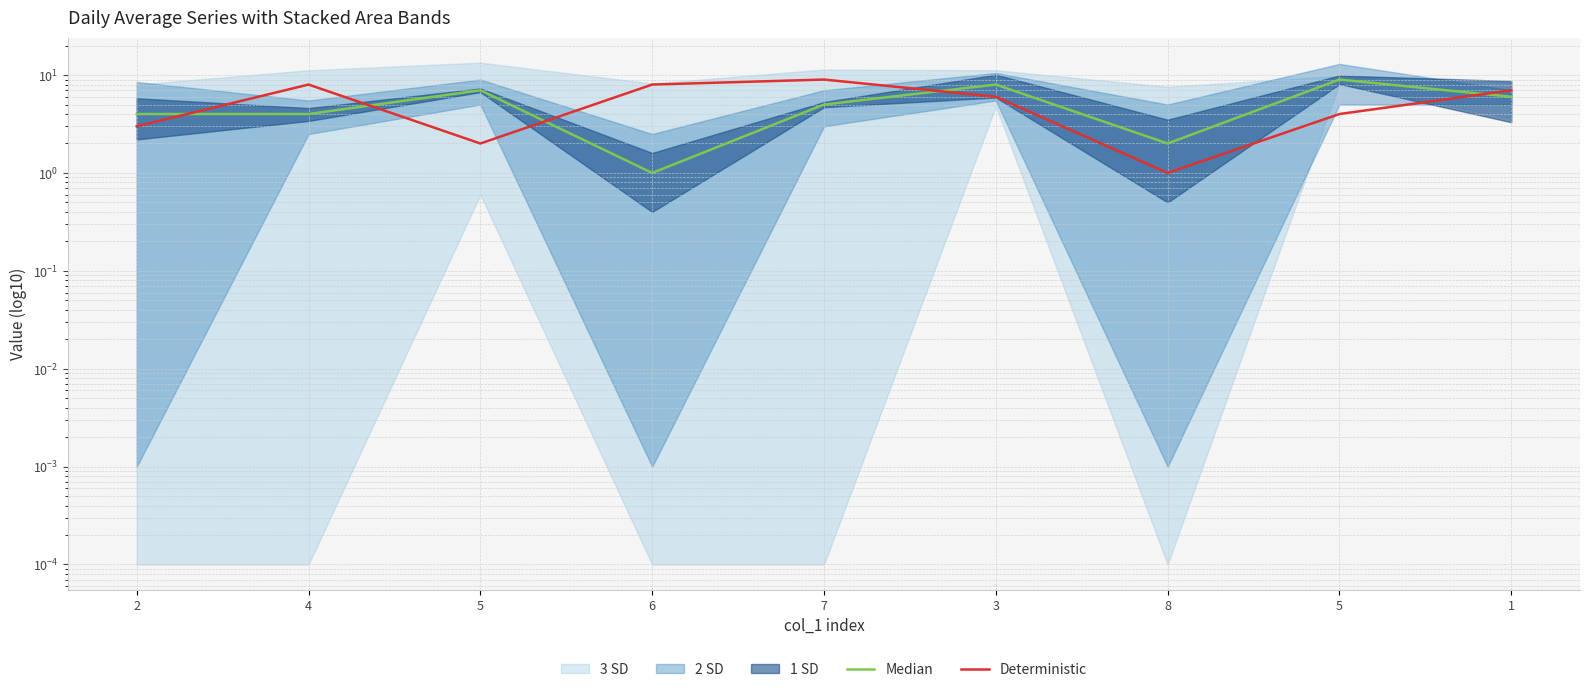

What is the highest value of the Median series?

9